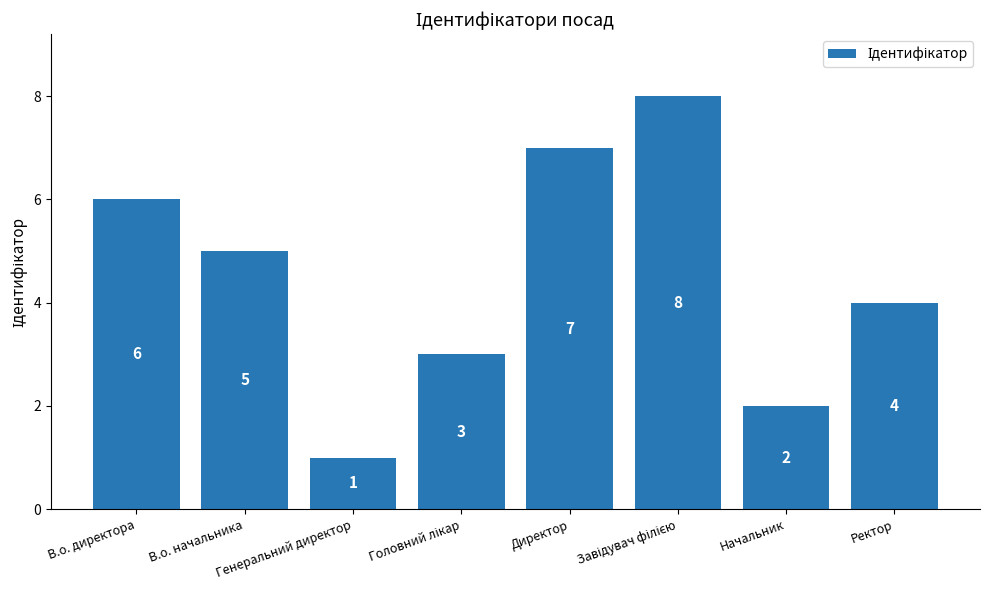

What is the difference between the maximum and minimum values?

7